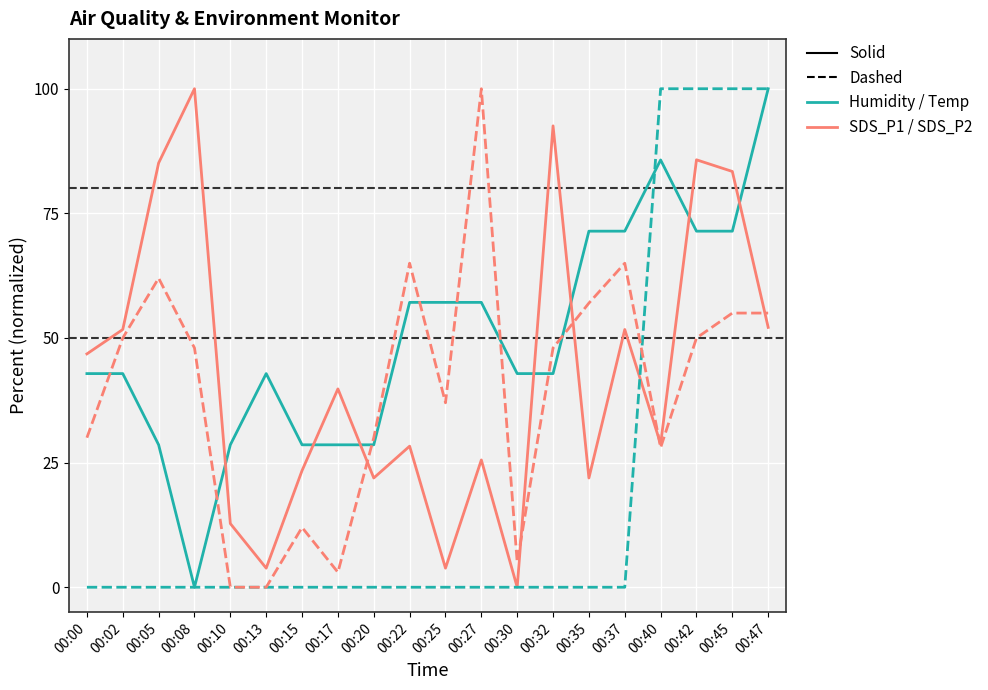

What is the total value across all series at 00:13?

46.7